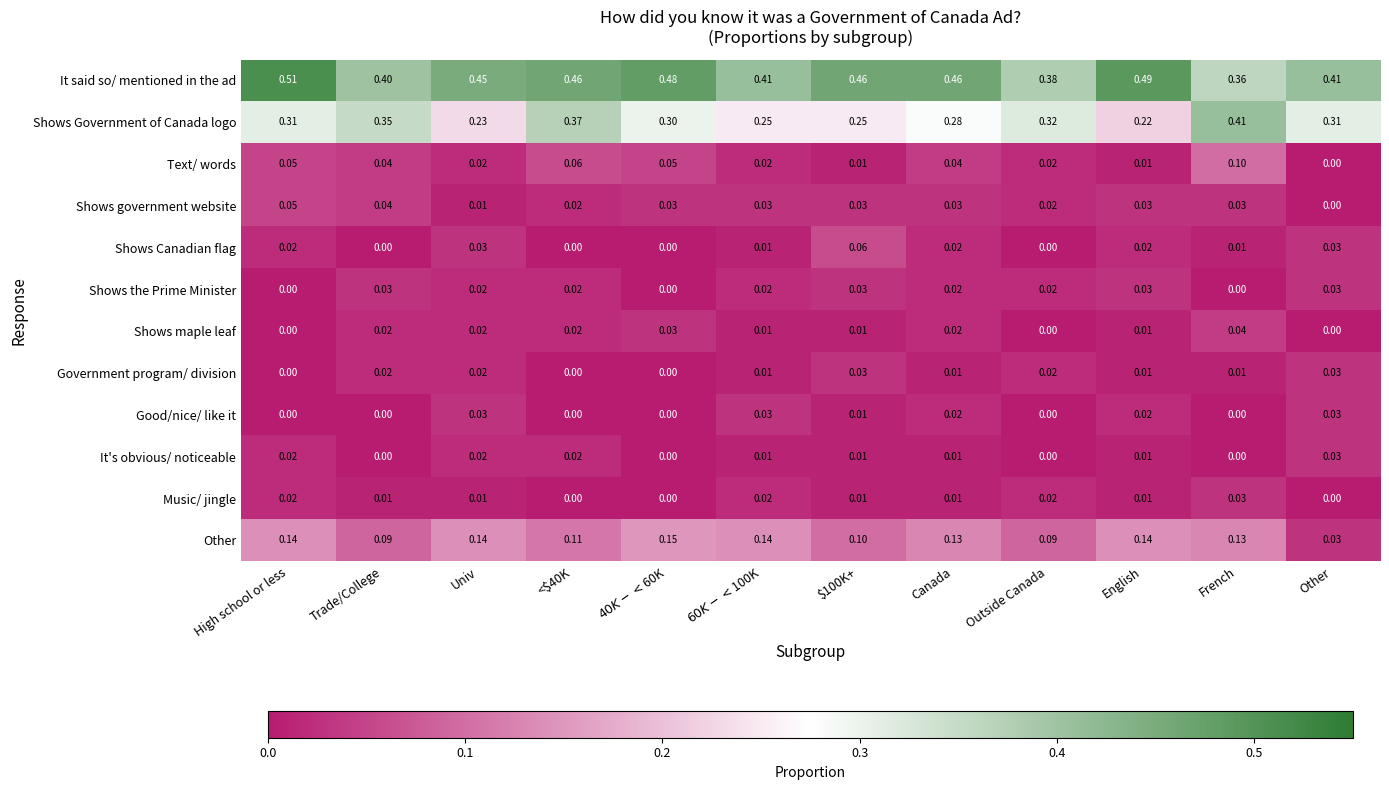

Which series has the widest spread of values?

Shows Government of Canada logo